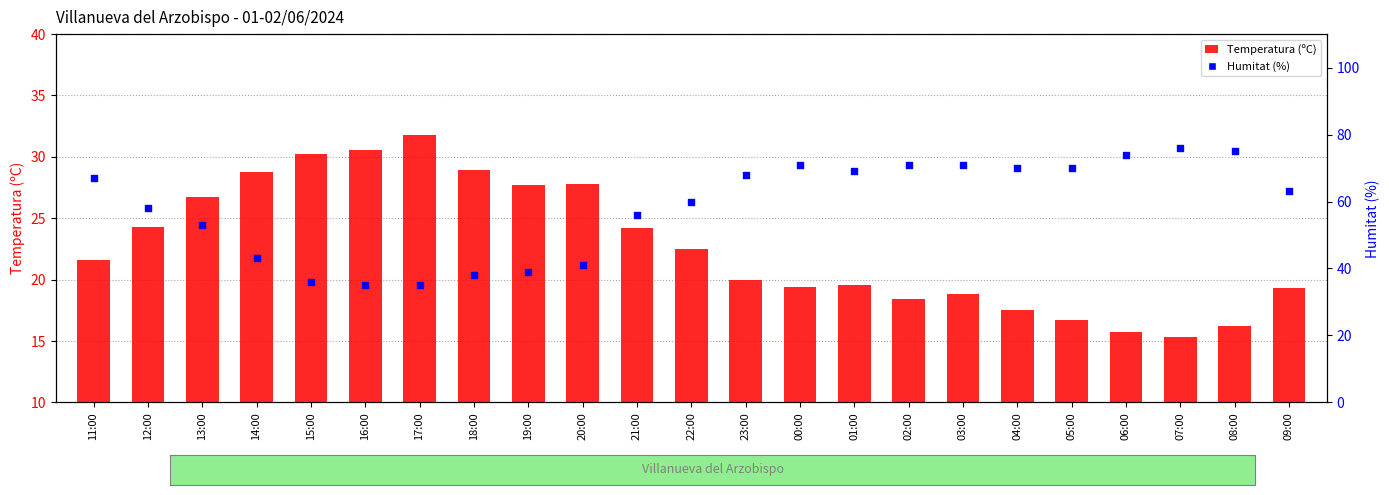

Which series has the widest spread of Y values?

Humitat (%)